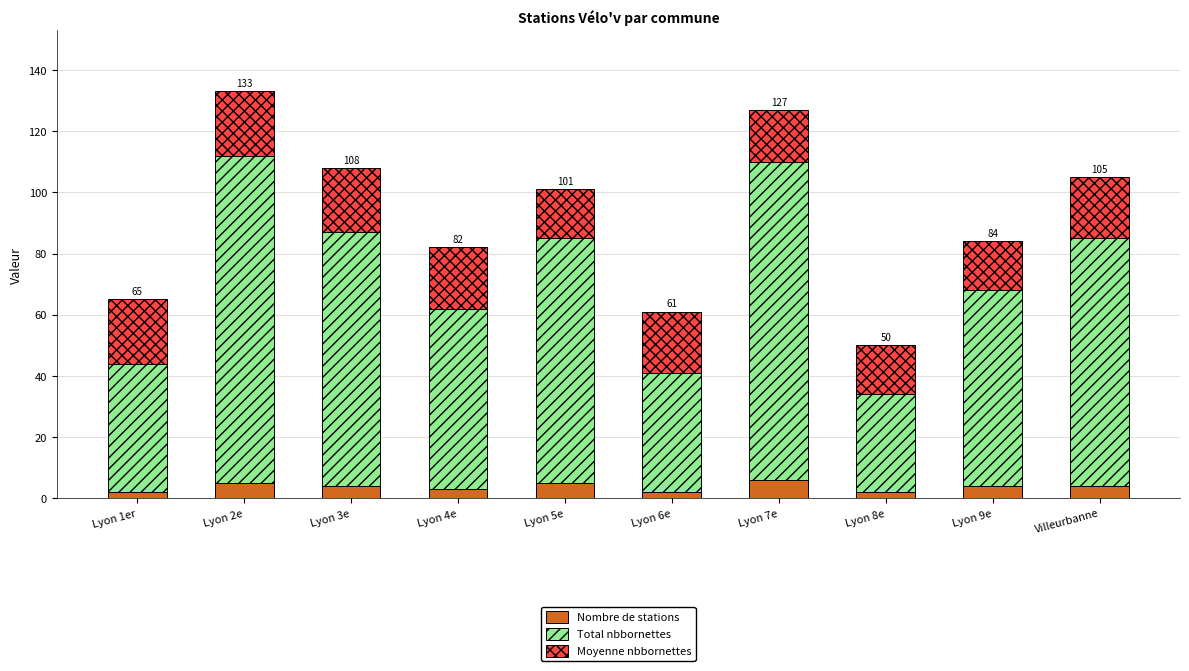

What is the total value across all series at Lyon 9e?

84